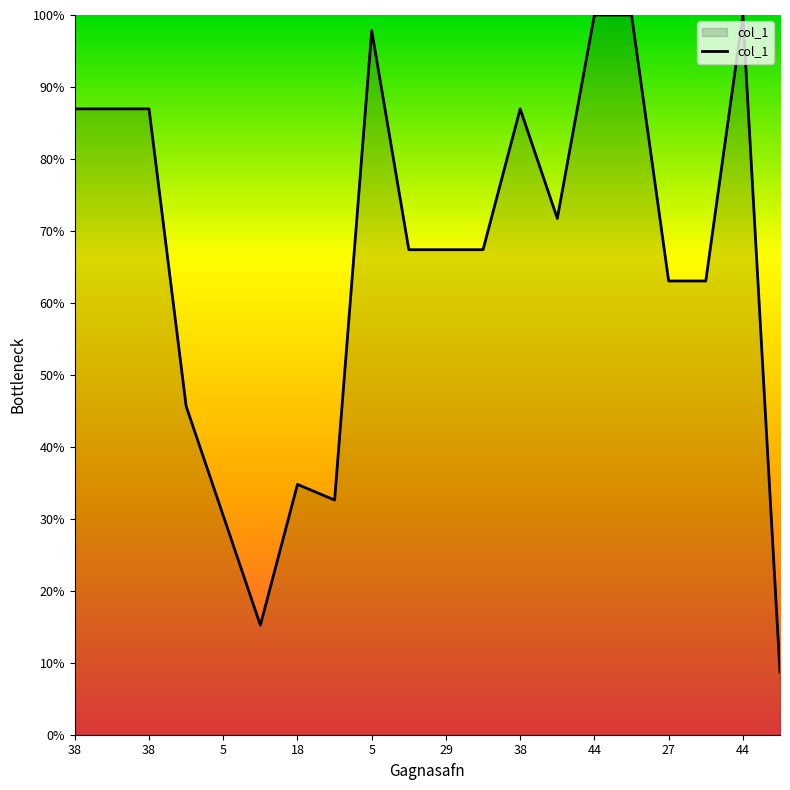

What is the maximum value shown in the chart?

100.0